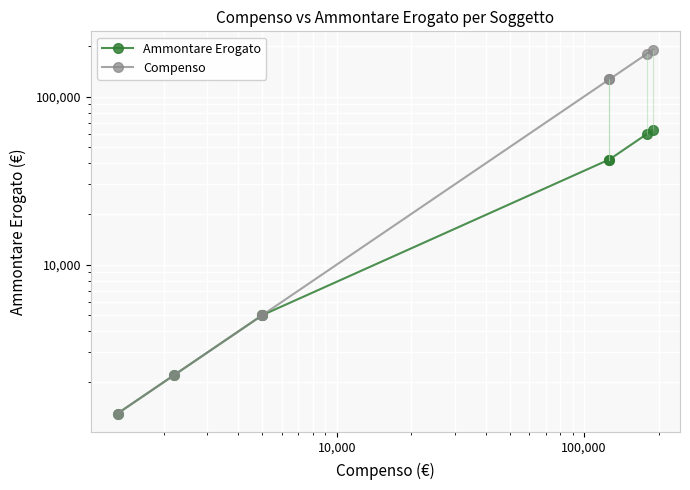

What is the maximum value for Ammontare Erogato?

63440.0